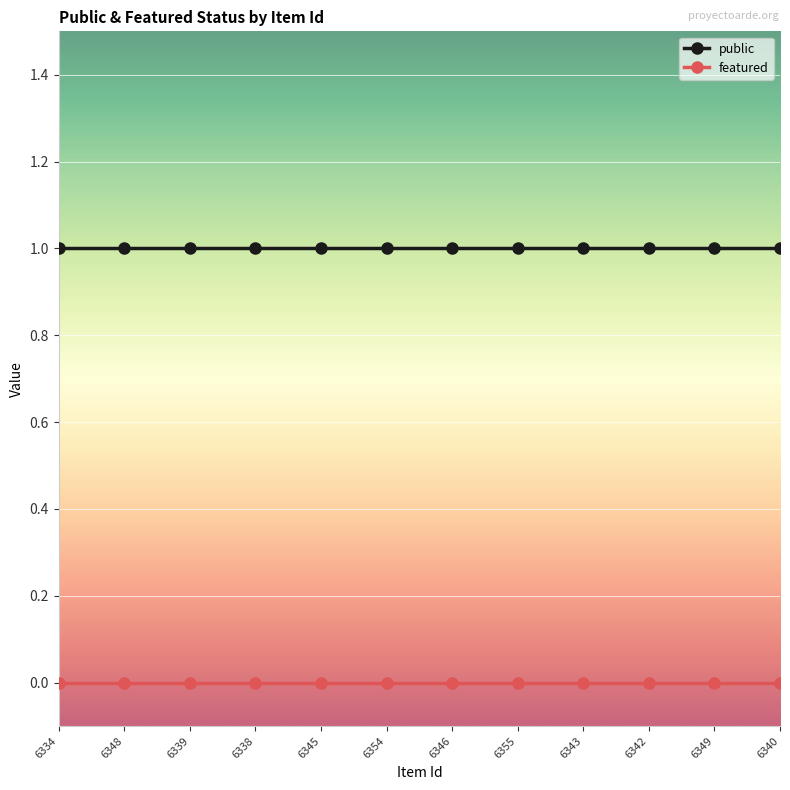

Count the number of categories in the chart.

12